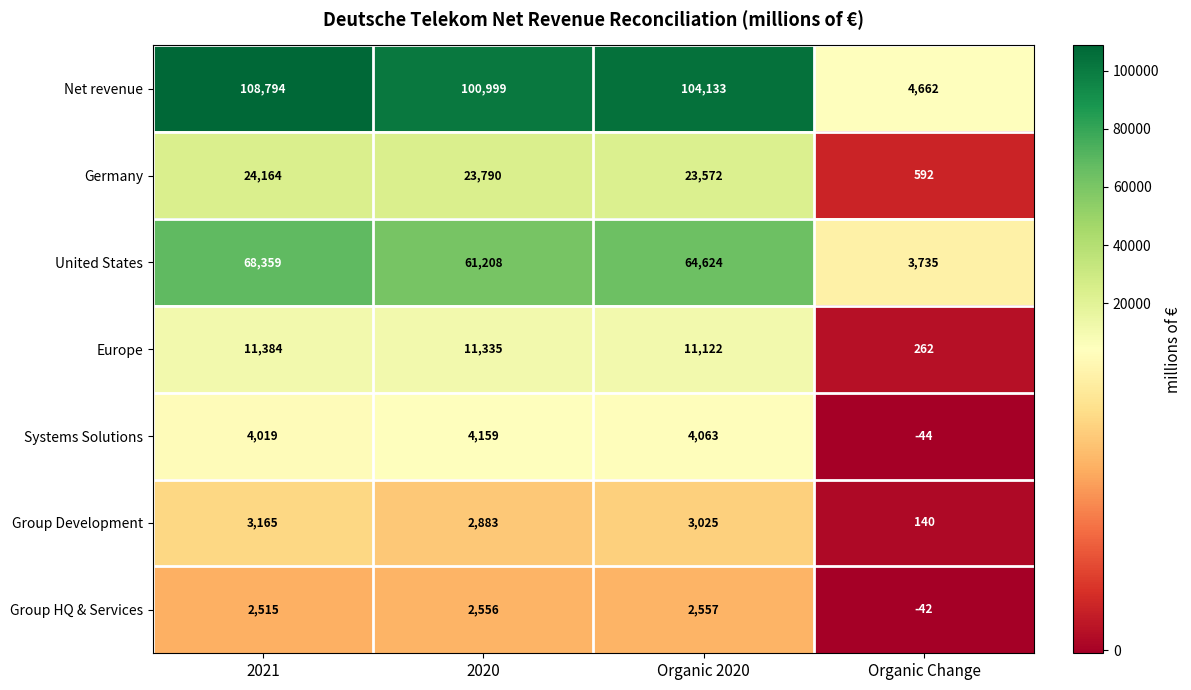

Is it true that Group HQ & Services equals 2515 at 2021?

True